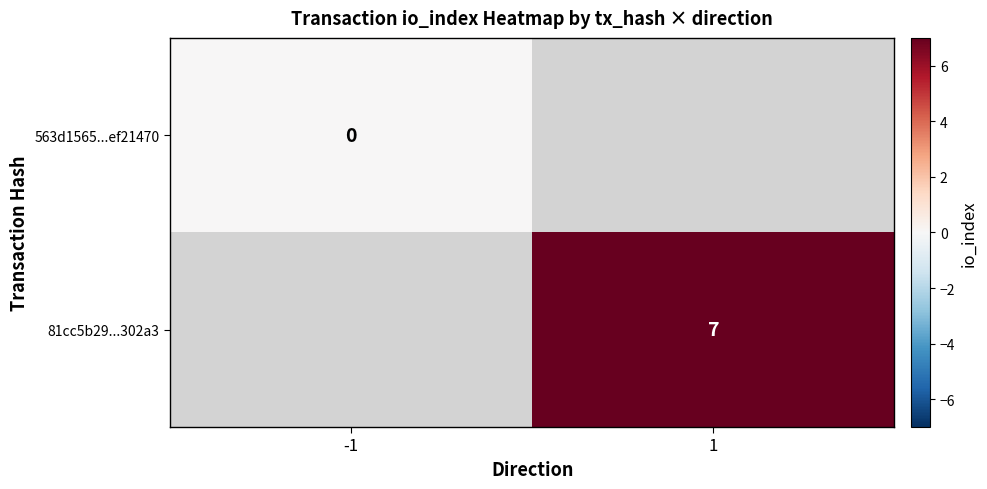

Is the value of 81cc5b29...302a3 at 1 greater than the value of 563d1565...ef21470 at -1?

Yes